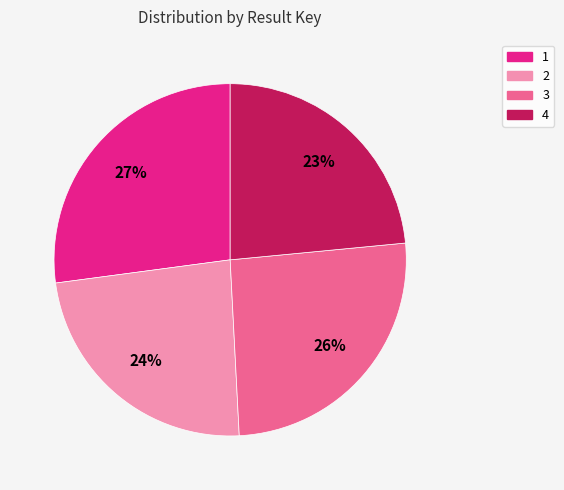

Approximately how many times larger is the value at 1 compared to 2?

1.1